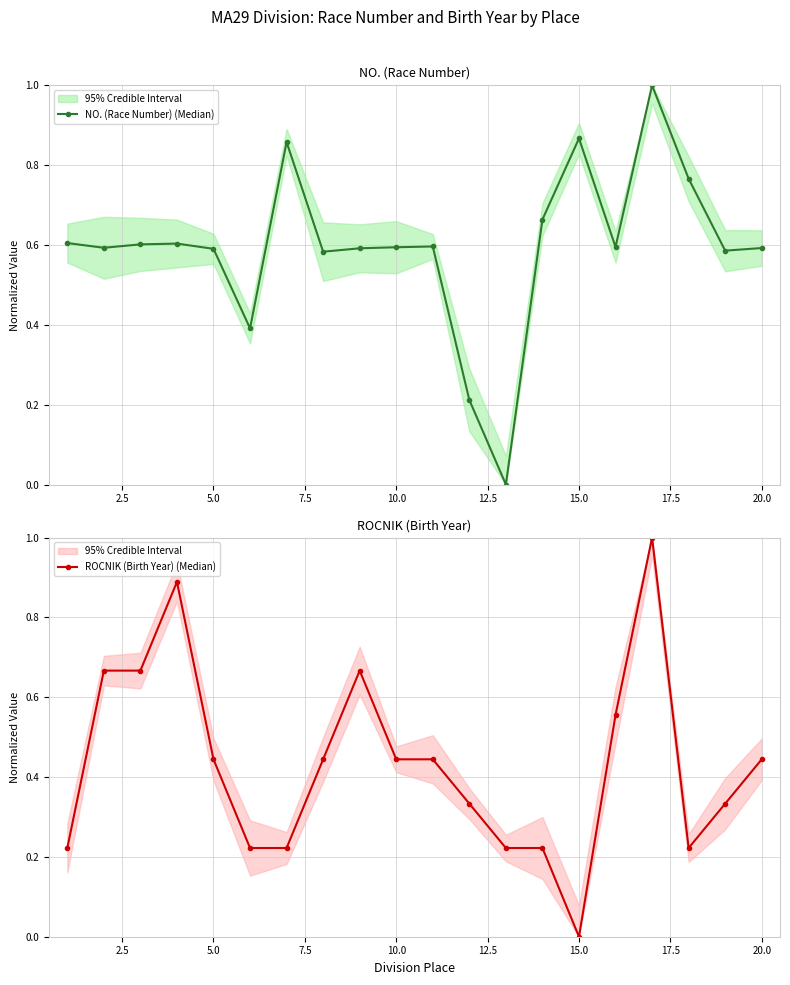

How many values in NO. (Race Number) (Median) are above zero?

19